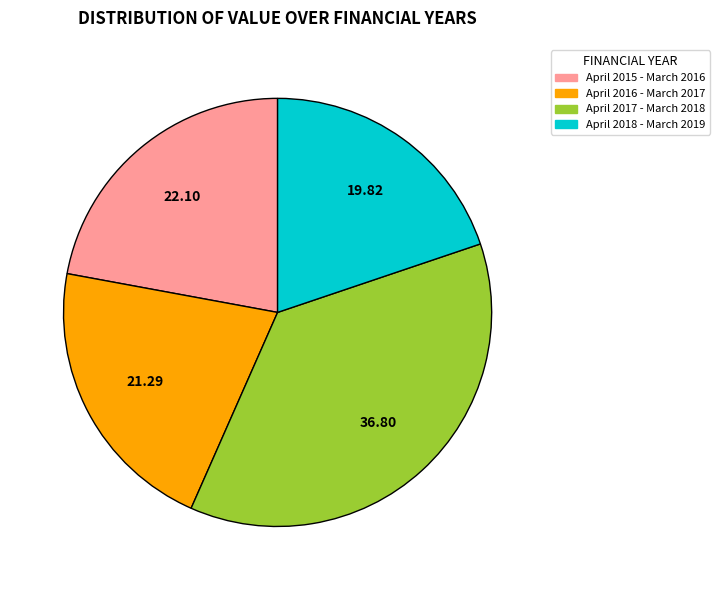

Does any single category account for the majority?

No